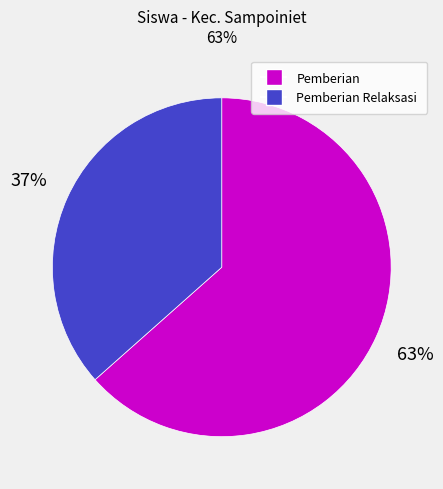

To the nearest percent, what is the average slice percentage?

50%